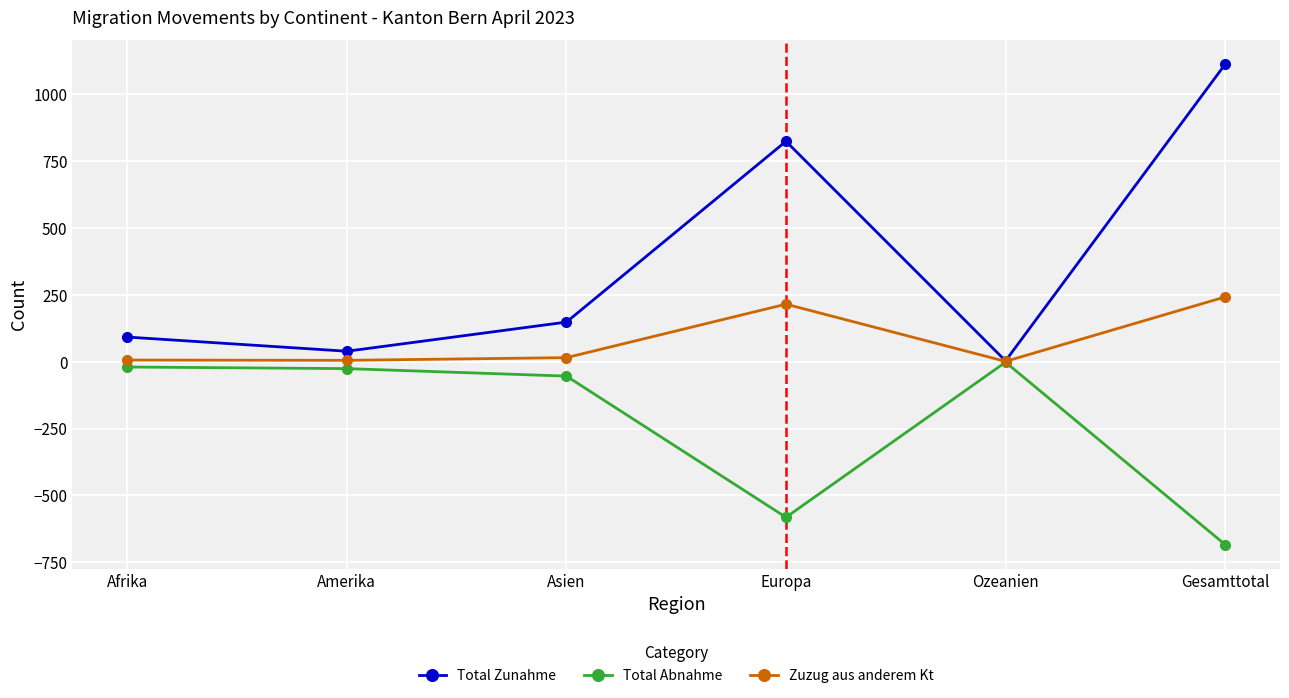

Where is Total Abnahme nearest to the value -343?

Europa